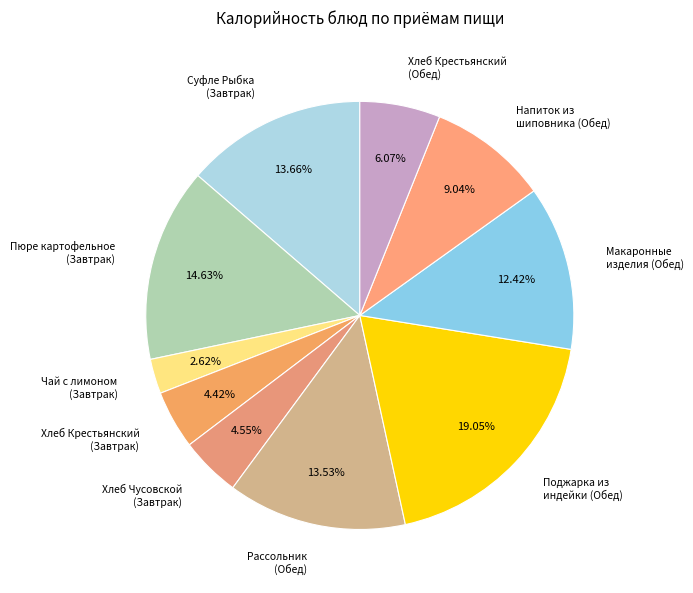

What is the ratio of the value at Хлеб Крестьянский (Обед) to the value at Напиток из шиповника (Обед)?

0.7